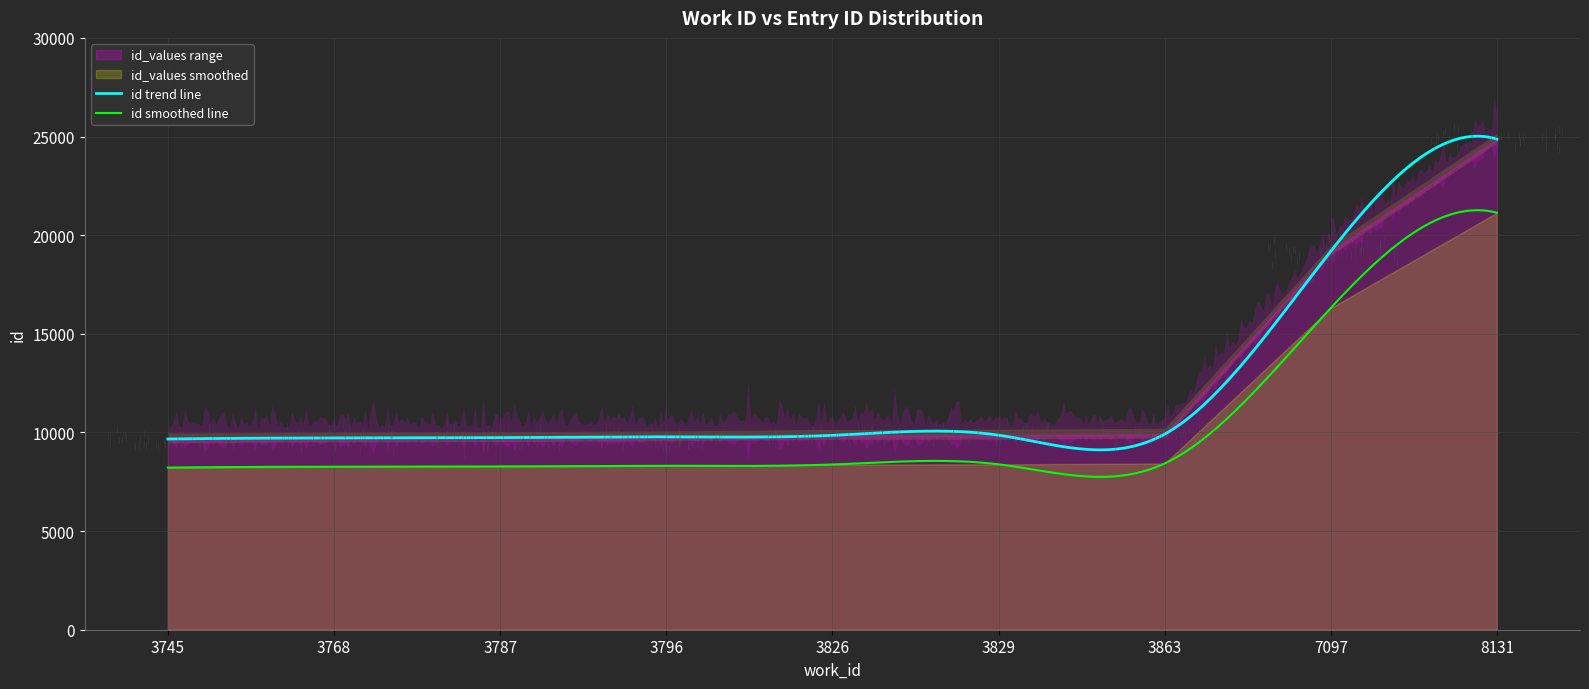

What value does the data have at 3787, to the nearest 10?

9740